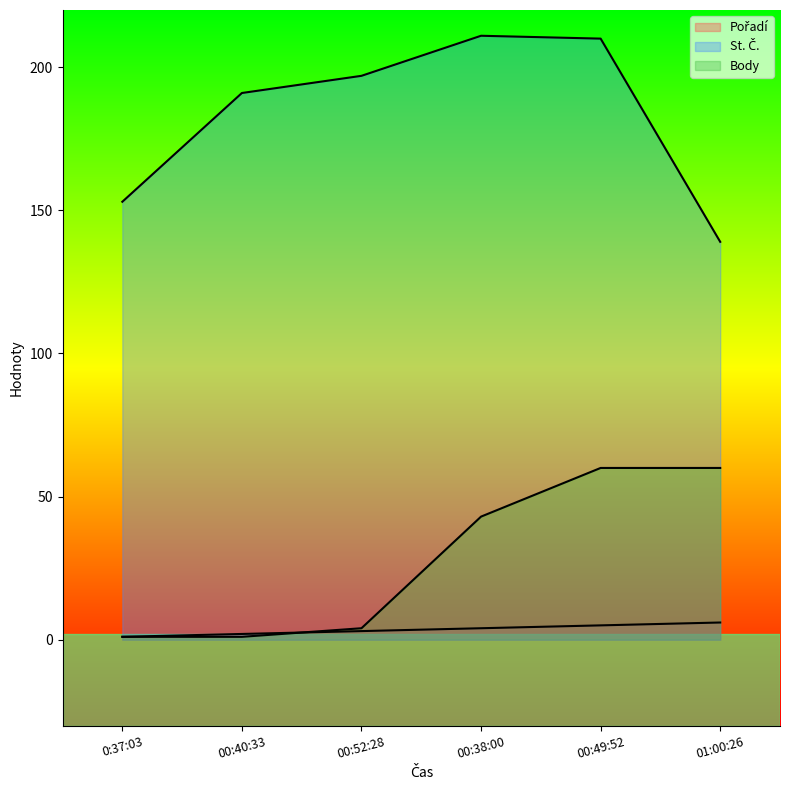

At how many categories does at least one series exceed 12?

6